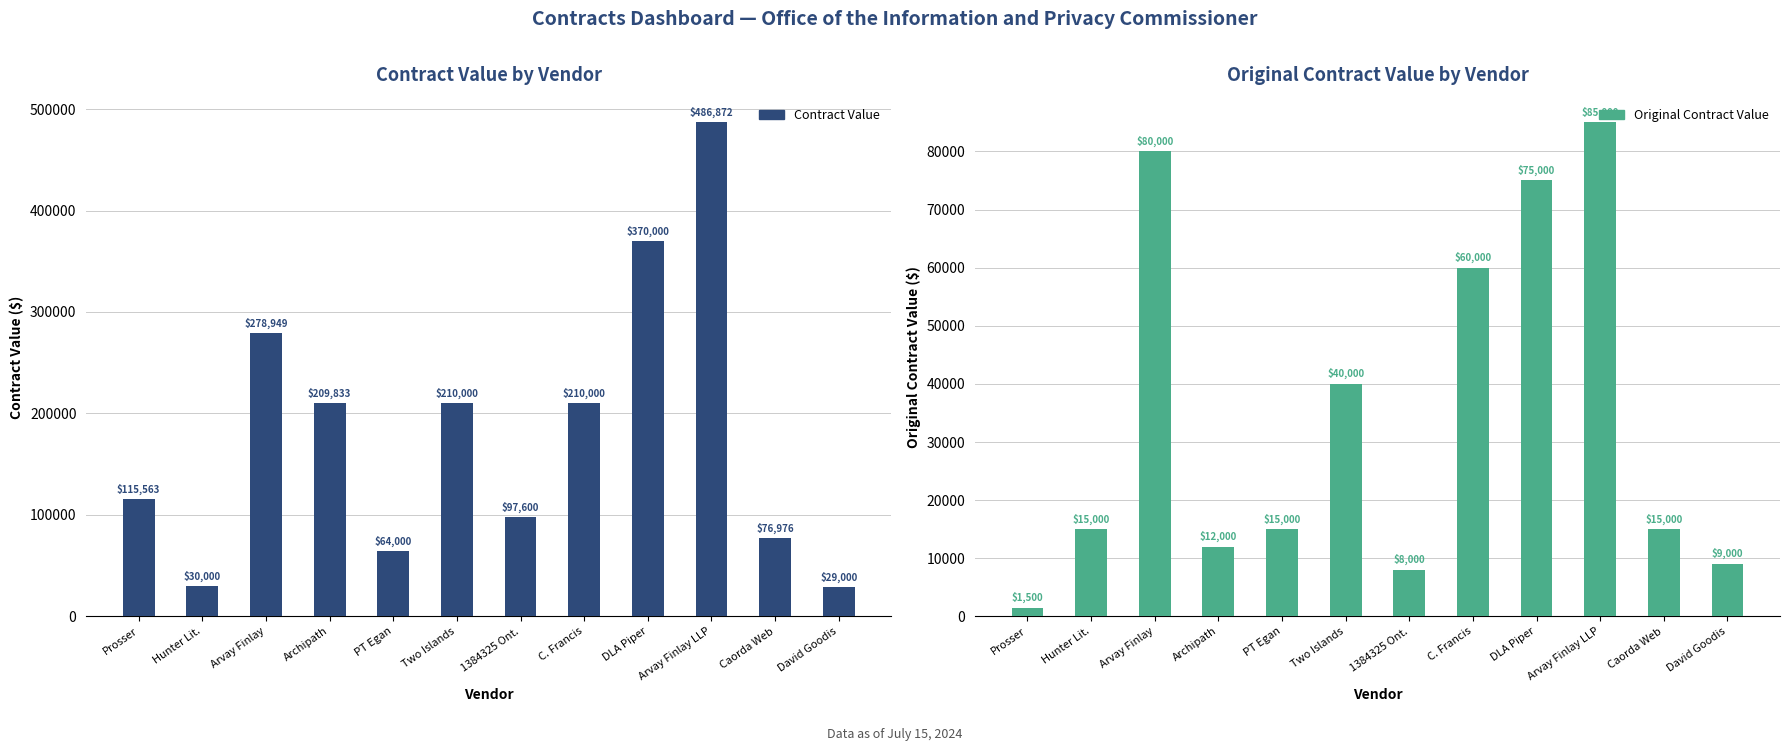

What is the difference between the maximum and second lowest values in the Contract Value series?

456872.3